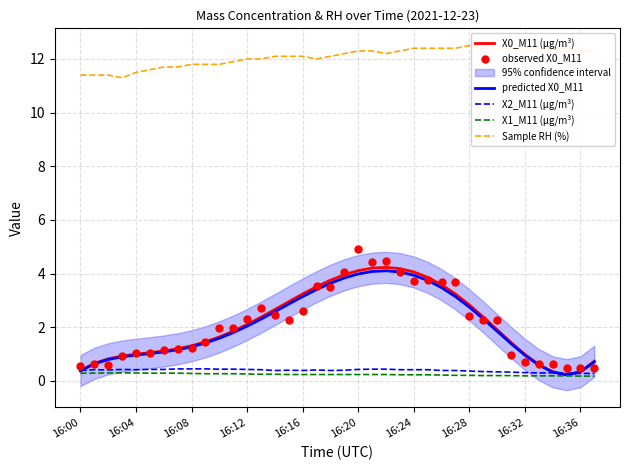

What are all the series names shown in the legend?

X0_M11 (μg/m³), predicted X0_M11, X2_M11 (μg/m³), X1_M11 (μg/m³), Sample RH (%), observed X0_M11